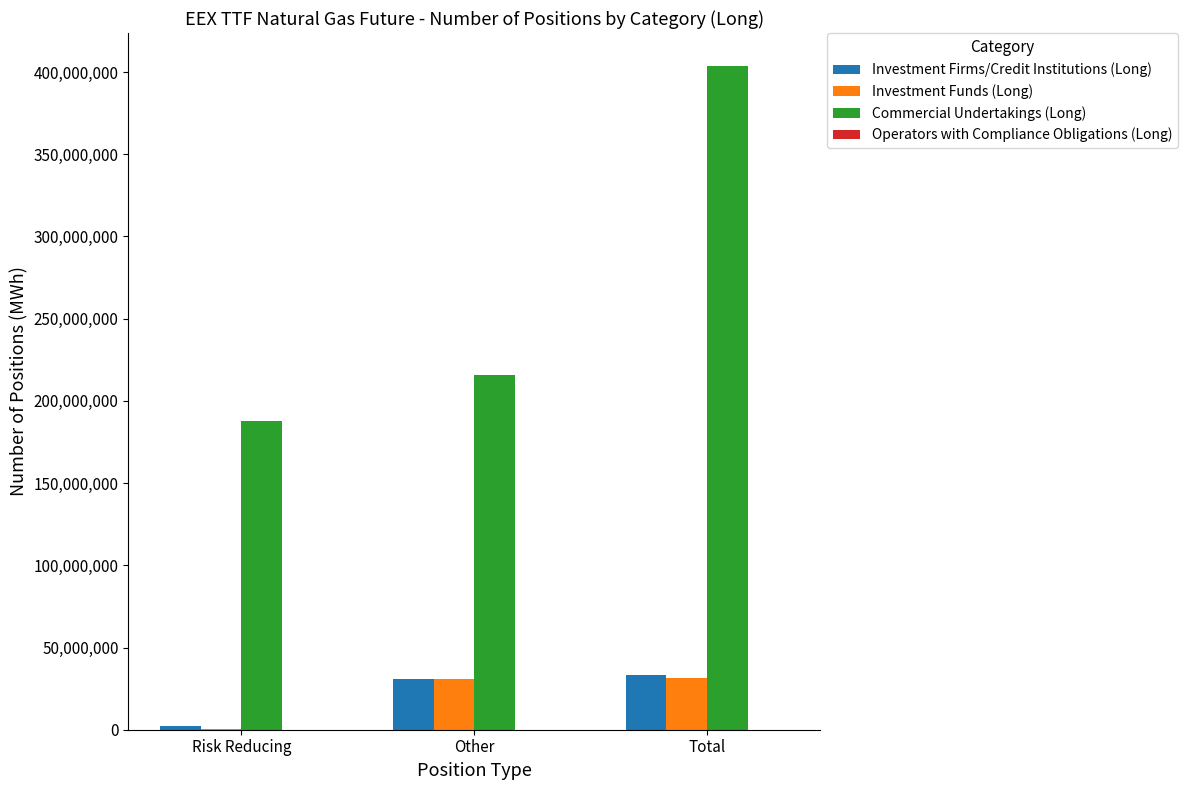

At which label is Commercial Undertakings (Long) closest to 295671747?

Other